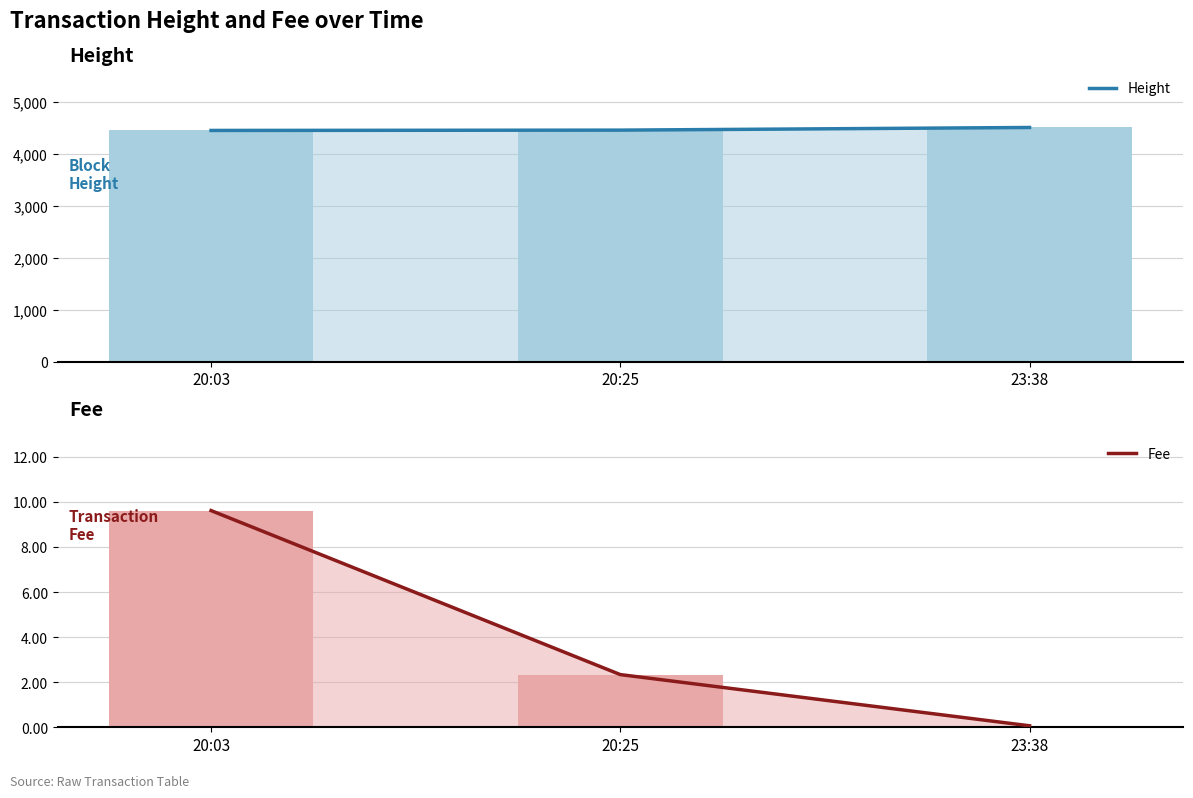

Reading left to right, extract all data points from this chart.

Height: 20:03=4451.0	20:25=4457.0	23:38=4508.0
Height (bars): 20:03=4451.0	20:25=4457.0	23:38=4508.0
Fee: 20:03=9.6	20:25=2.3	23:38=0.1
Fee (bars): 20:03=9.6	20:25=2.3	23:38=0.1